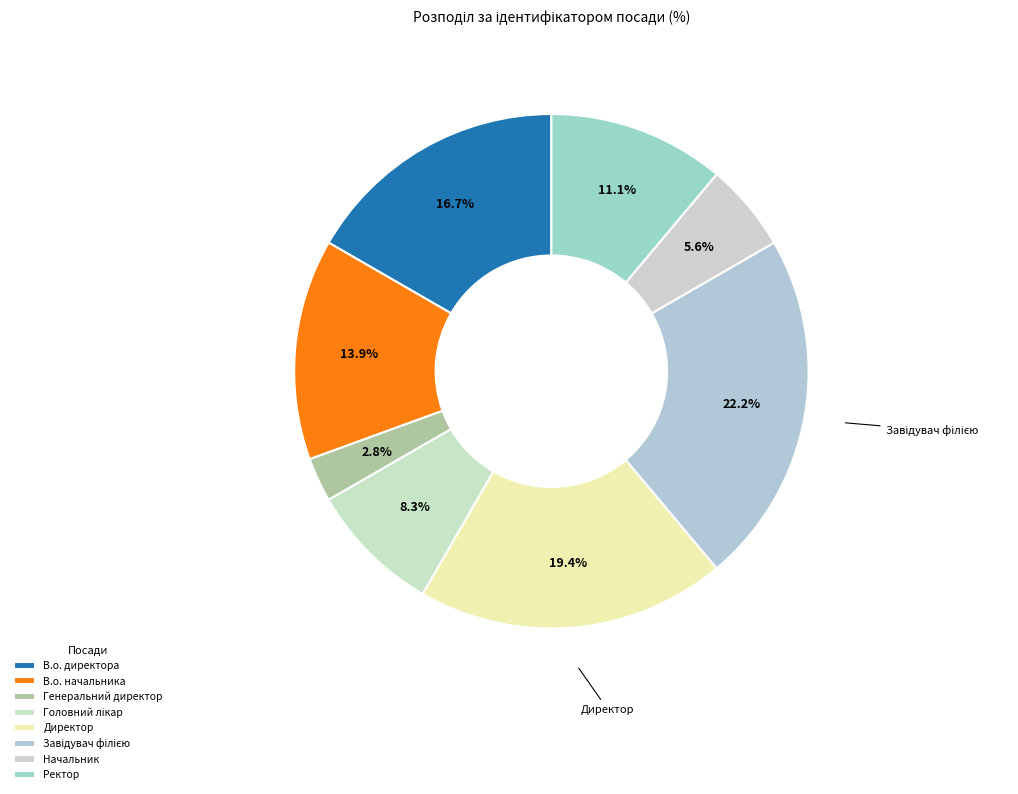

How many slices are in this pie chart?

8